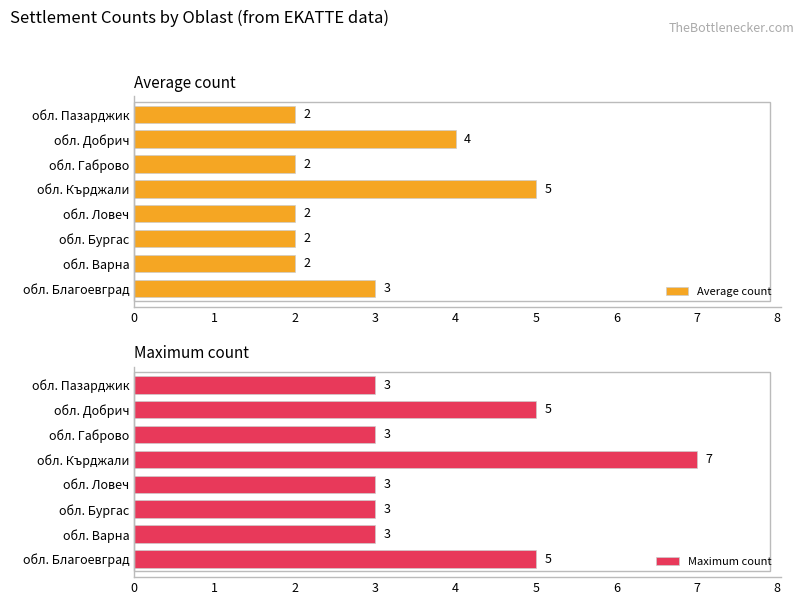

How many data points does each series have?

8